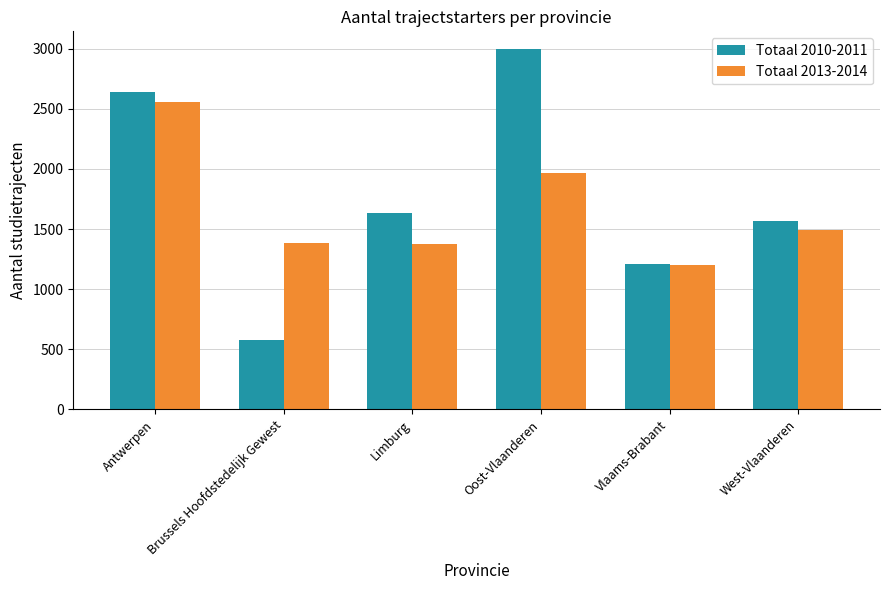

What is the total value across all series at West-Vlaanderen?

3061